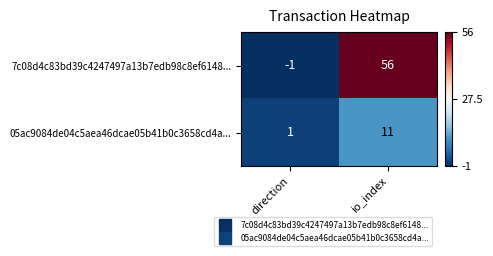

Reading left to right, transcribe all the data shown in this chart.

7c08d4c83bd39c4247497a13b7edb98c8ef6148...: -1	56
05ac9084de04c5aea46dcae05b41b0c3658cd4a...: 1	11